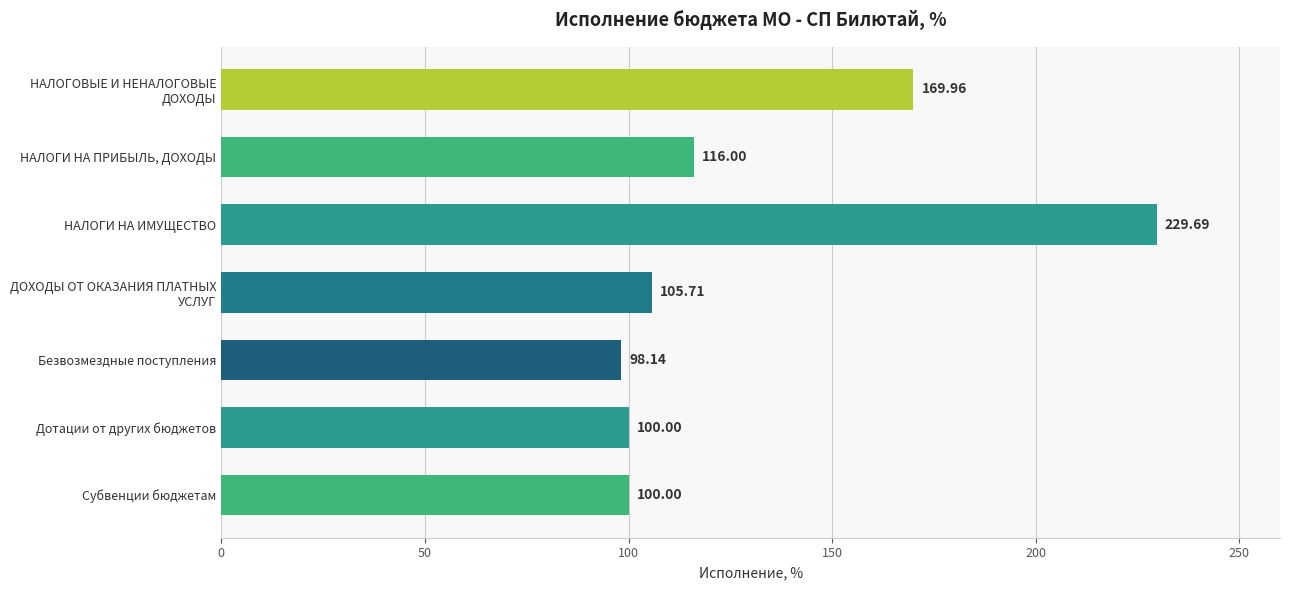

Between Субвенции бюджетам and НАЛОГИ НА ИМУЩЕСТВО, which is larger?

НАЛОГИ НА ИМУЩЕСТВО